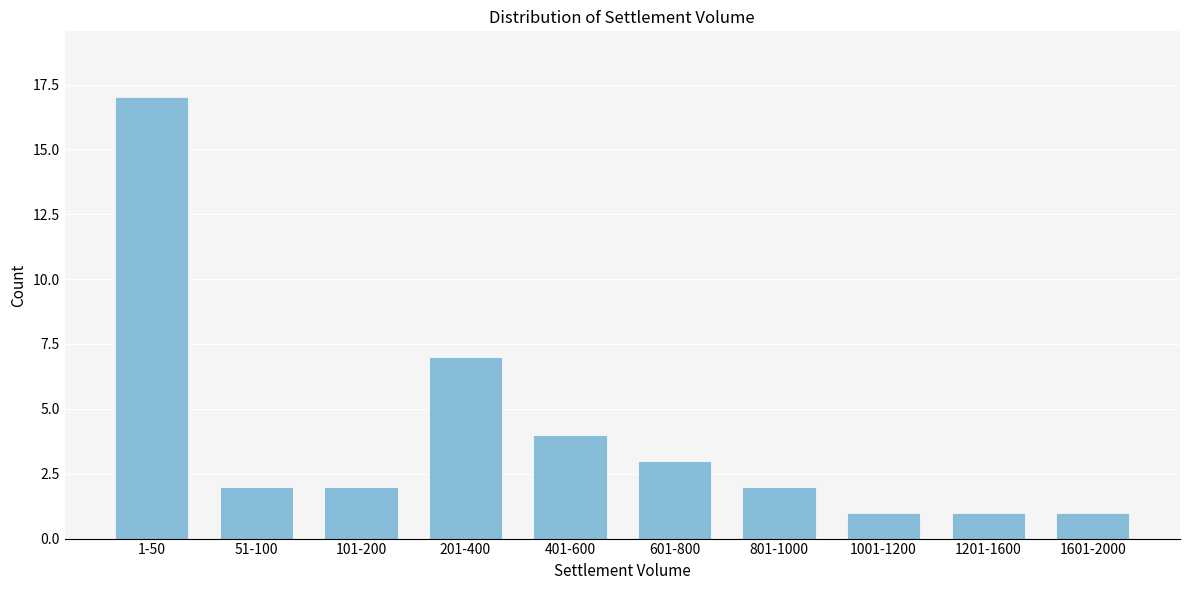

Reading left to right, list all the values displayed in this chart.

17	2	2	7	4	3	2	1	1	1